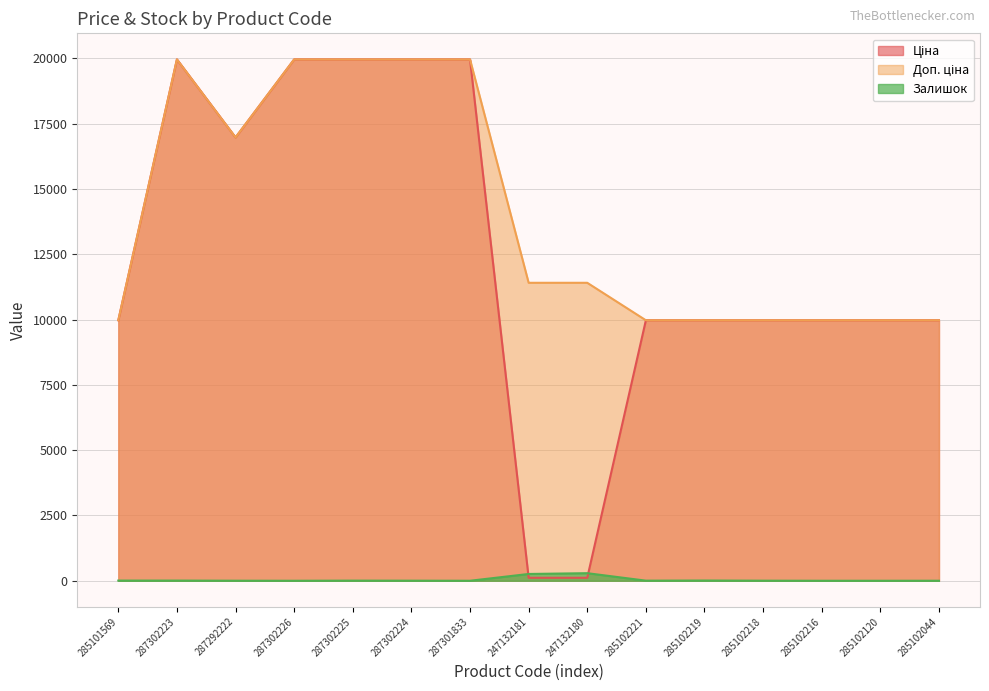

Does the chart display data point markers on the line(s)?

No